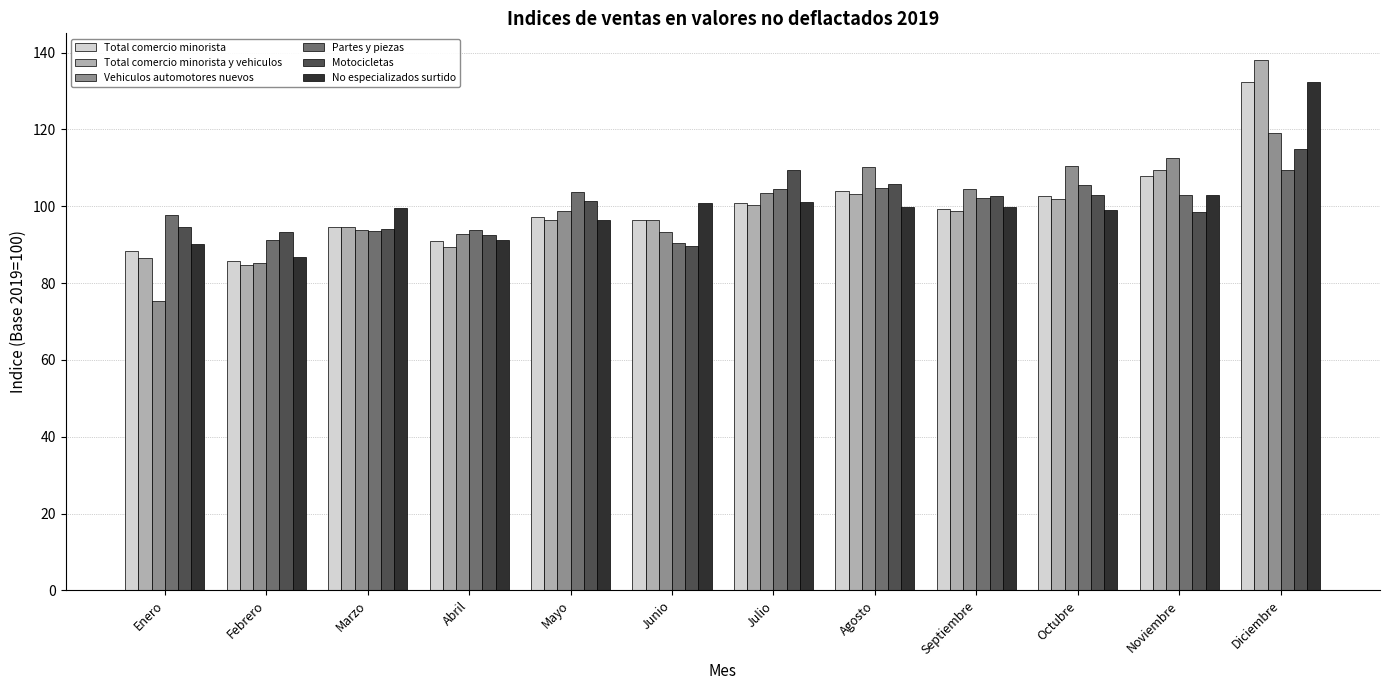

At which category is the sum across all series the highest?

Diciembre